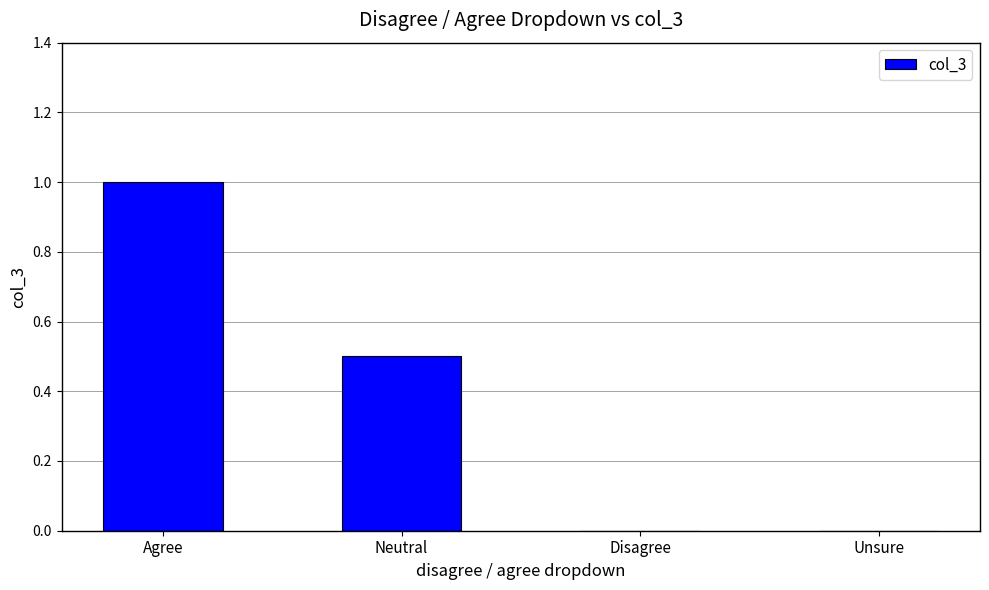

What is the sum of all values?

1.5